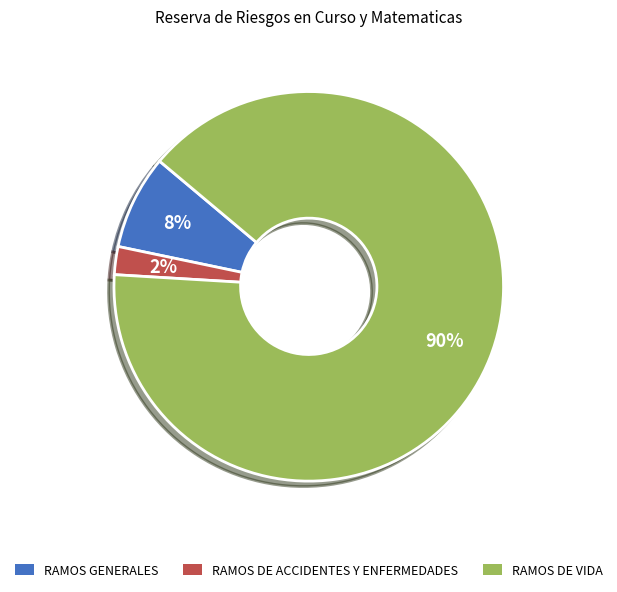

How many slices are in this pie chart?

3